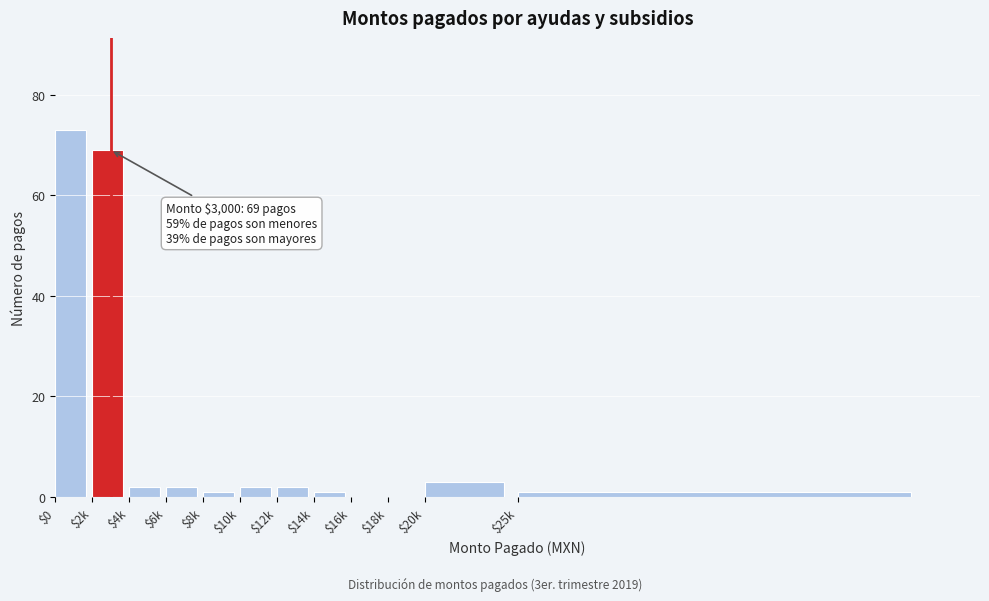

True or false: the data shows 1 at $8k.

True